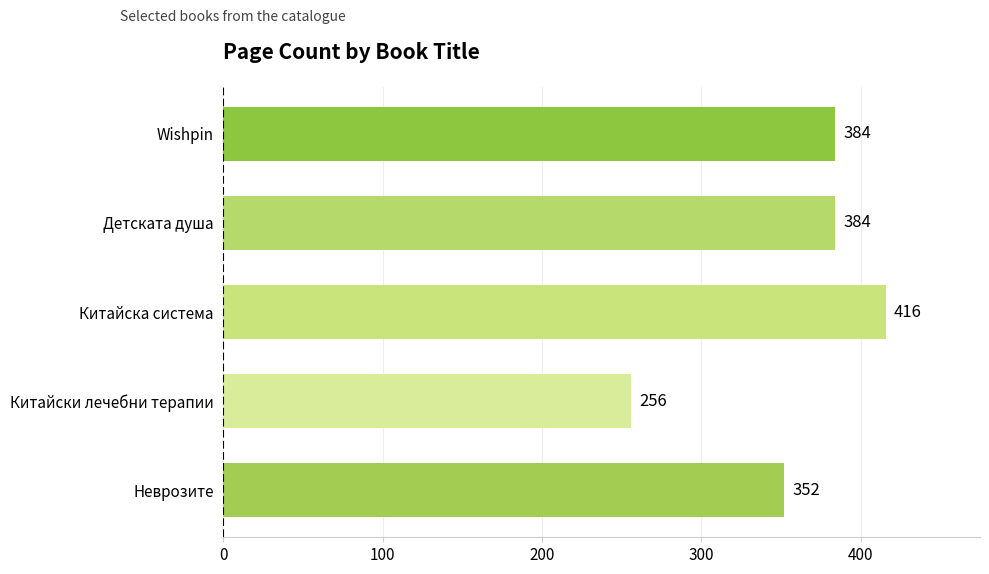

What is the label of the 4th bar from the bottom?

Детската душа